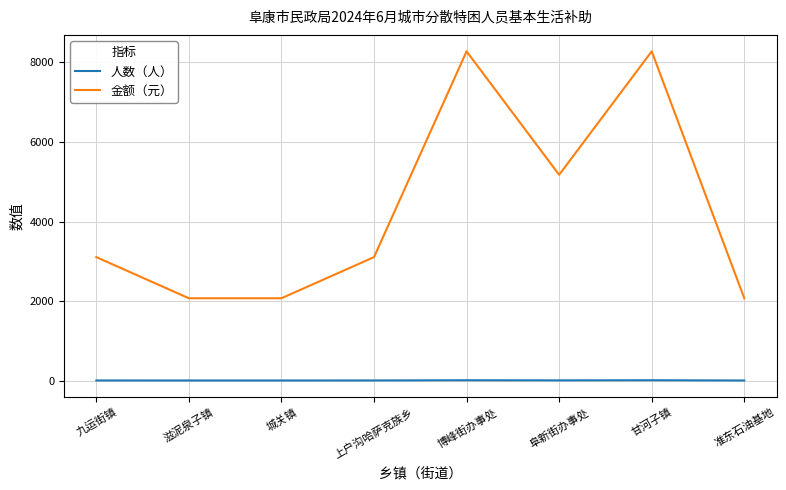

Which series has the widest spread of values?

金额（元）